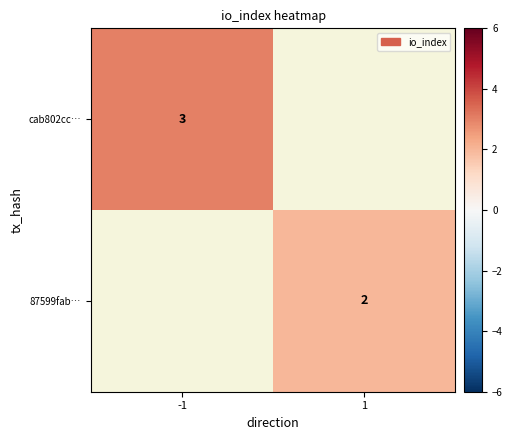

Is the value of cab802cc… at -1 greater than the value of 87599fab… at 1?

Yes